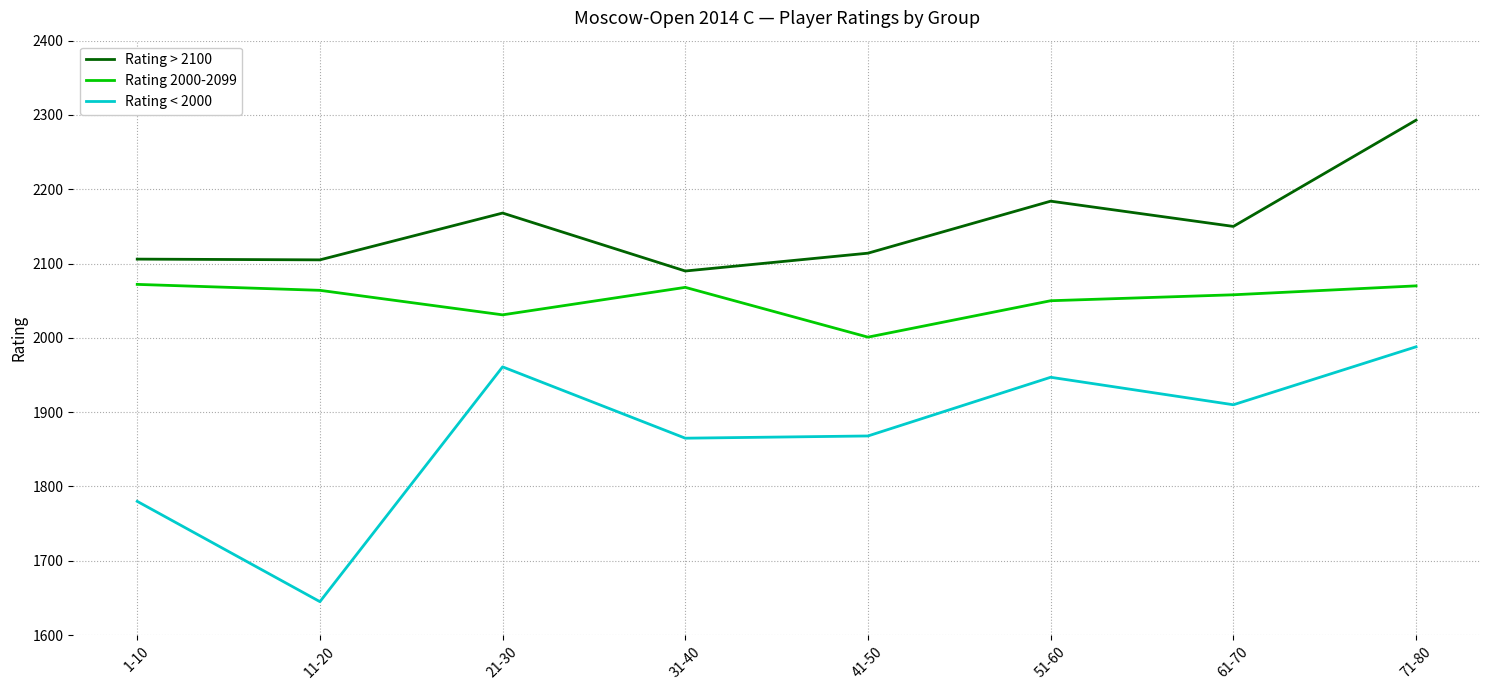

True or false: Rating 2000-2099 and Rating < 2000 cross at least once.

False